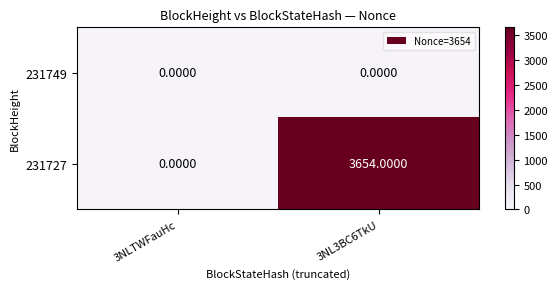

At which category is the sum across all series the highest?

3NL3BC6TkU